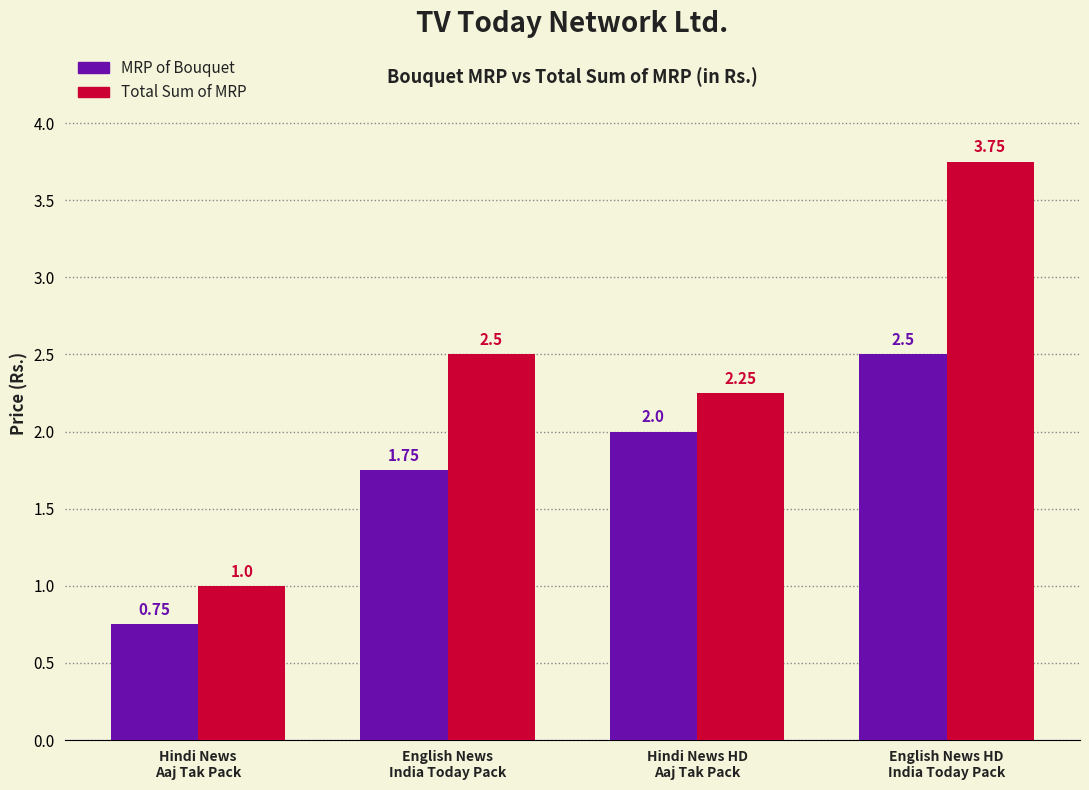

What is the average value of the Total Sum of MRP series?

2.4